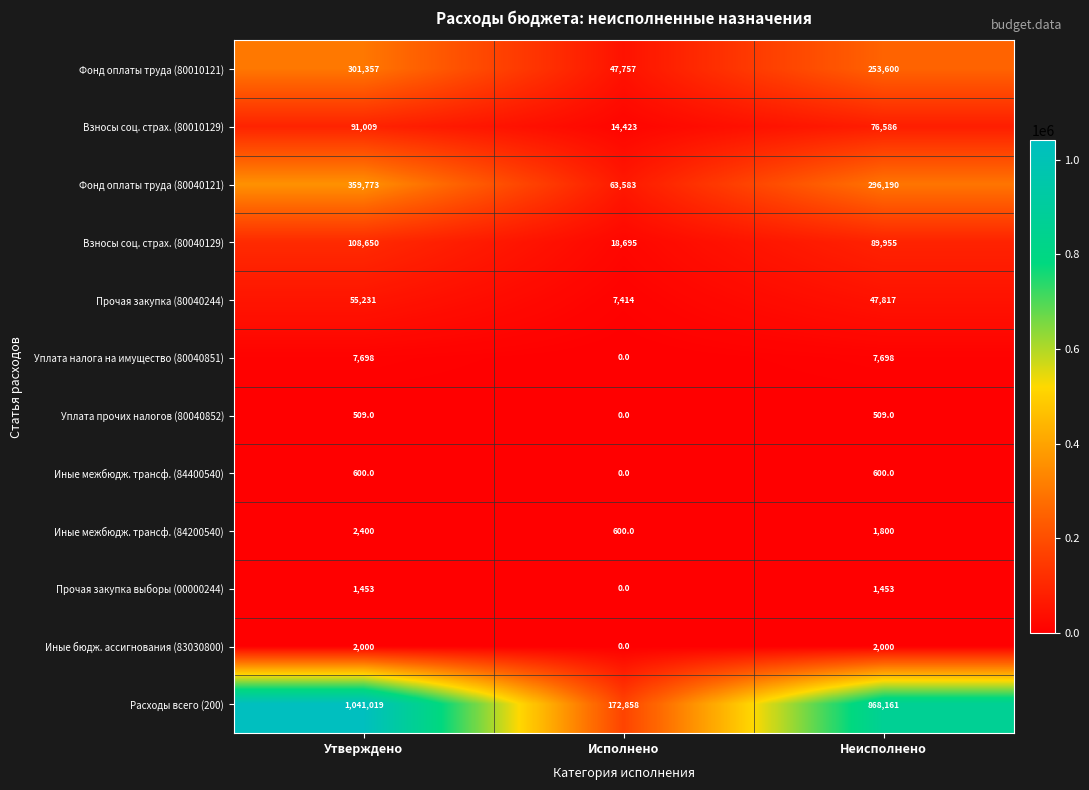

What is the difference between the second highest and minimum values in the Фонд оплаты труда (80040121) series?

232607